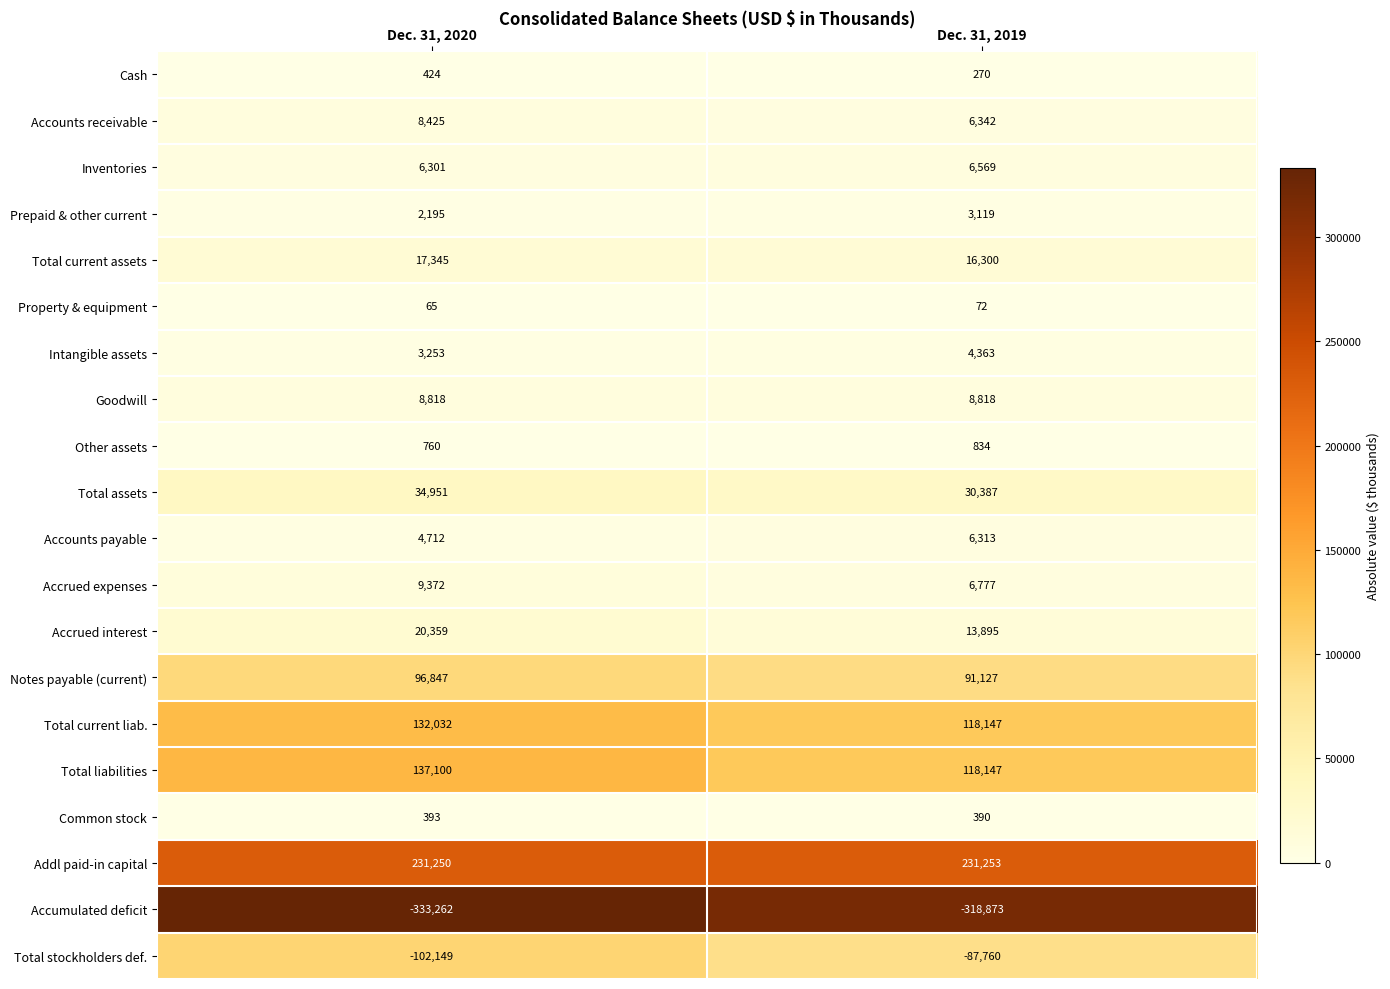

Which series has the largest total across all categories?

Addl paid-in capital